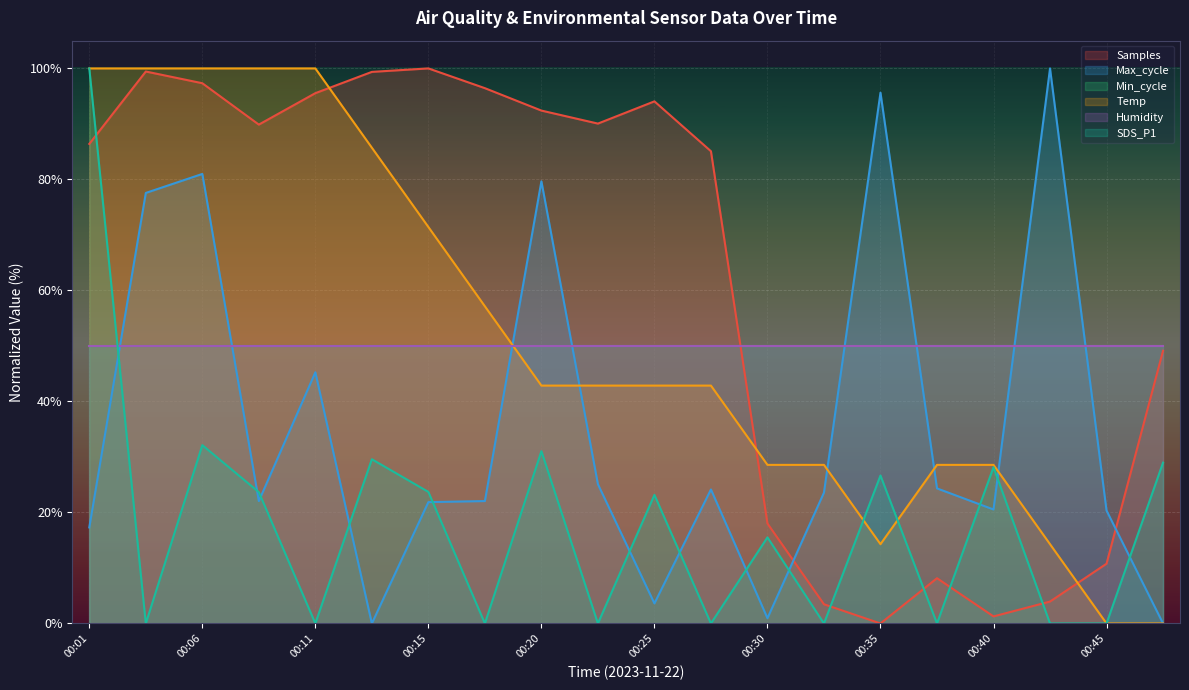

The SDS_P1 series shows 51.7 at 00:20. True or false?

False